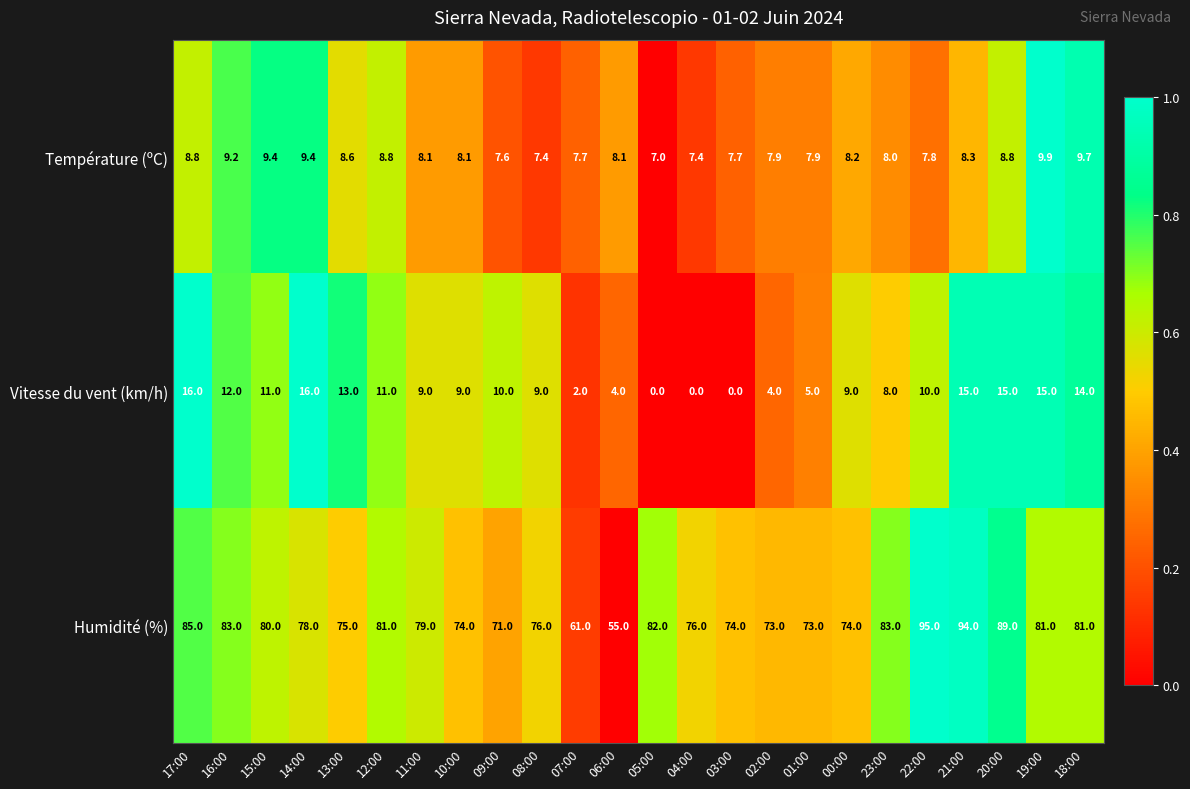

The Vitesse du vent (km/h) series shows 6.2 at 20:00. True or false?

False